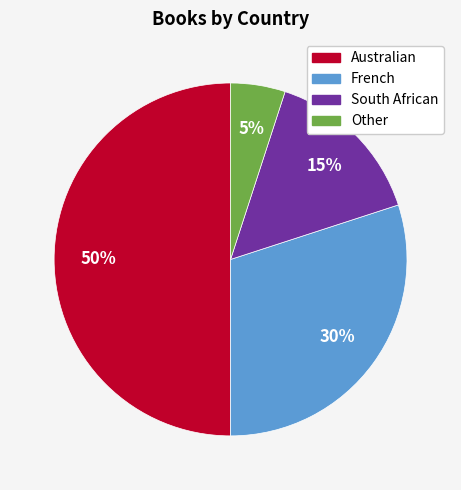

Do Other and French together represent more than half of the pie?

No